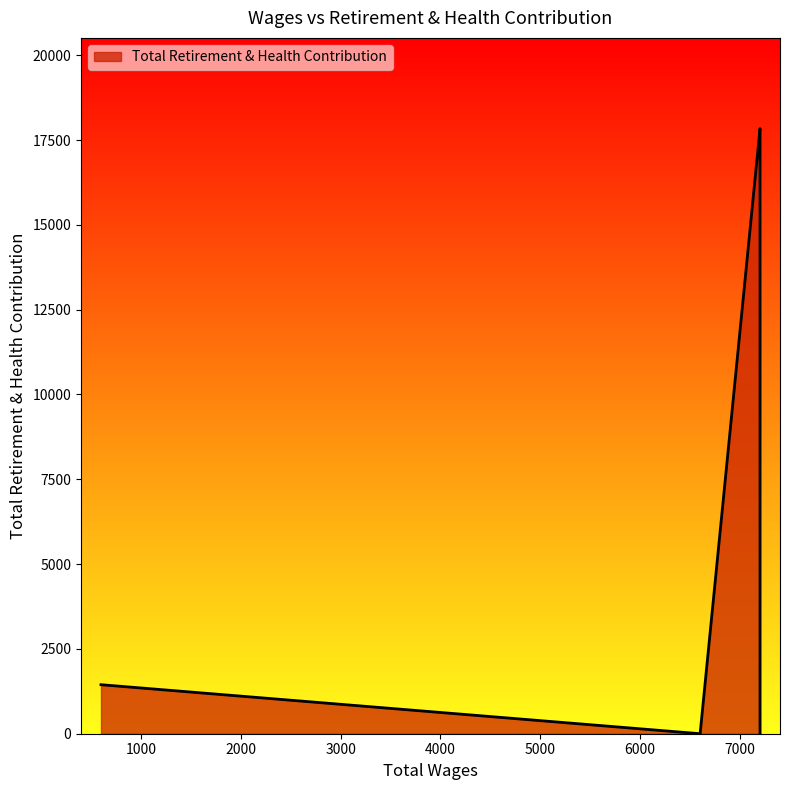

True or false: the data has more than 0 interior local peaks.

False